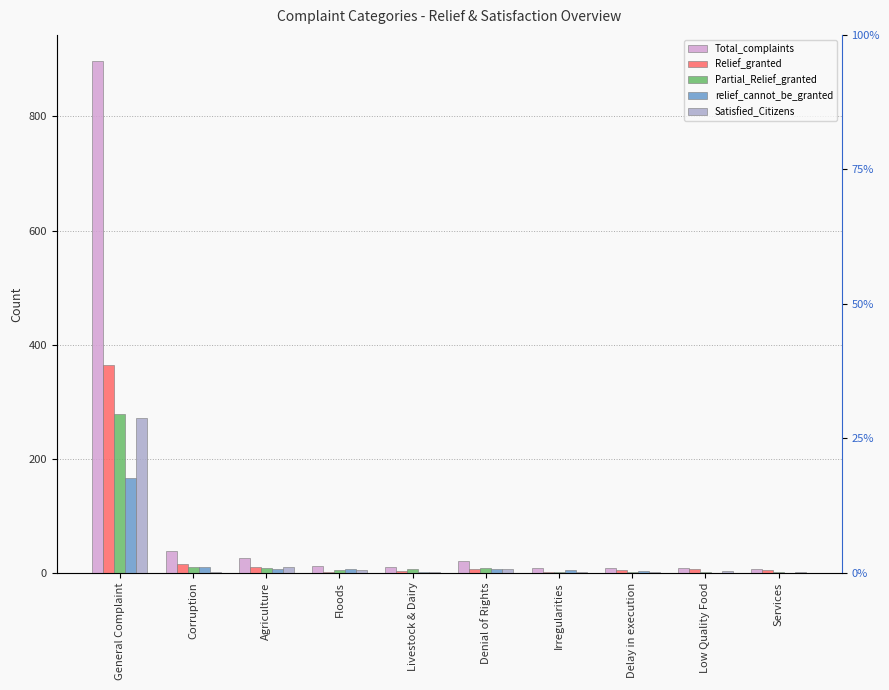

At which category is the sum across all series the highest?

General Complaint